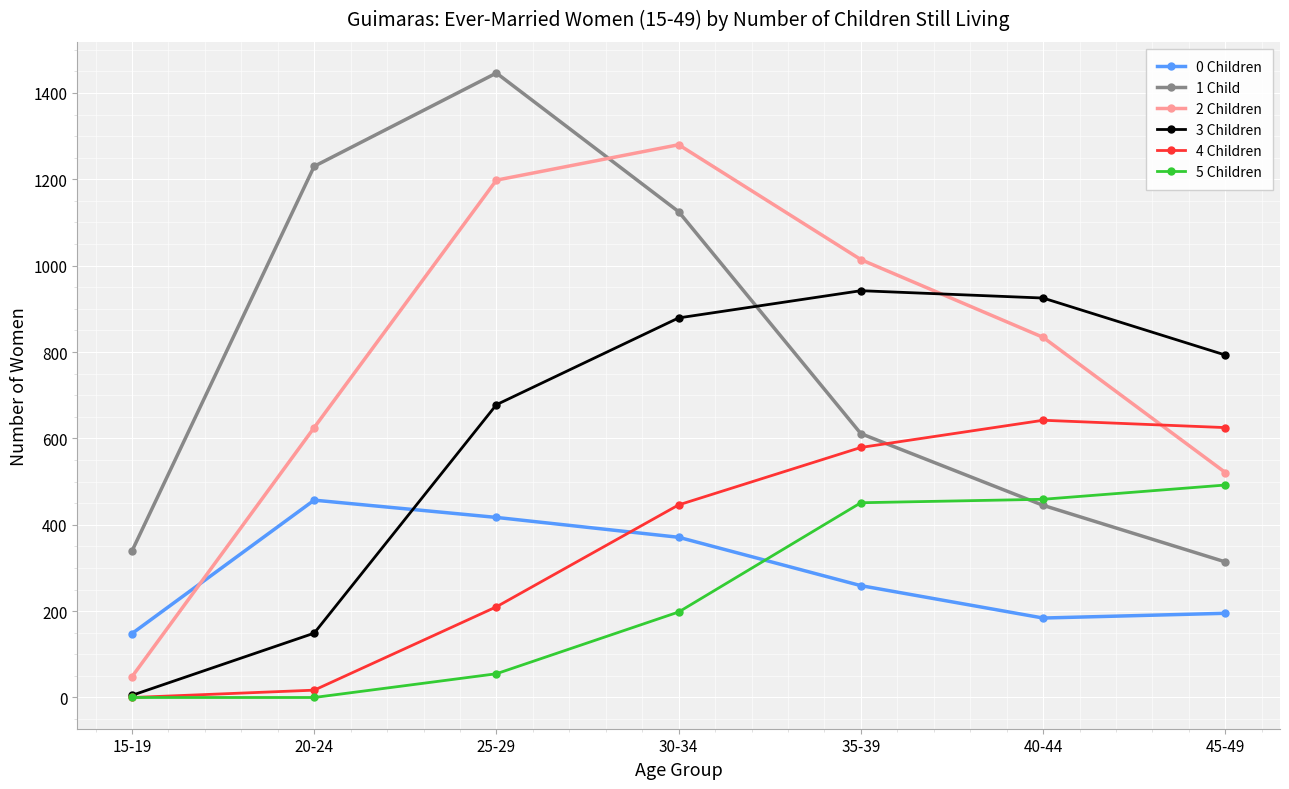

Reading left to right, what are all the values shown in this chart?

0 Children: 148	457	417	371	259	184	195
1 Child: 339	1230	1446	1125	611	445	314
2 Children: 48	625	1198	1280	1014	834	521
3 Children: 5	149	678	879	942	925	793
4 Children: 0	17	210	446	579	642	625
5 Children: 0	0	55	198	451	459	492